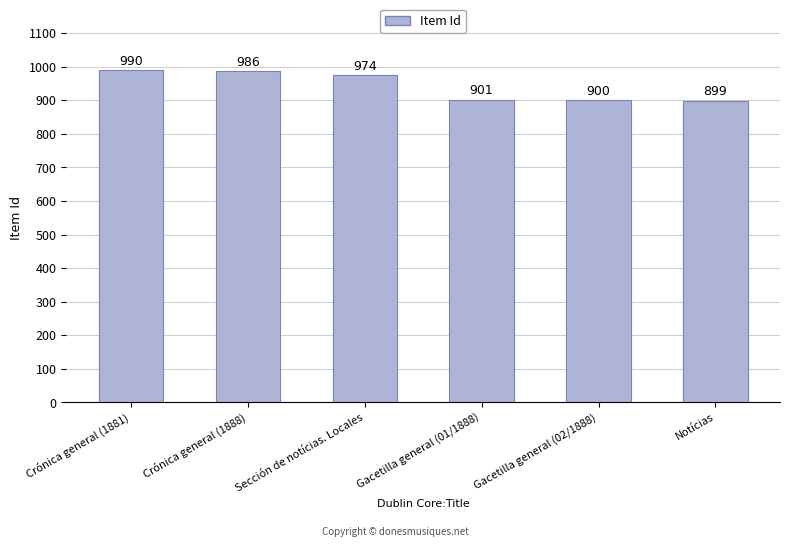

Reading left to right, transcribe all the data shown in this chart.

990	986	974	901	900	899